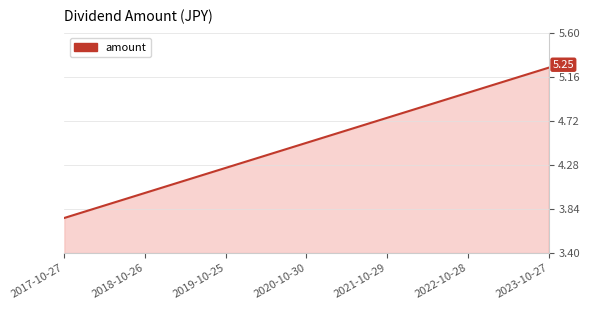

Where is the data nearest to the value 4?

2018-10-26